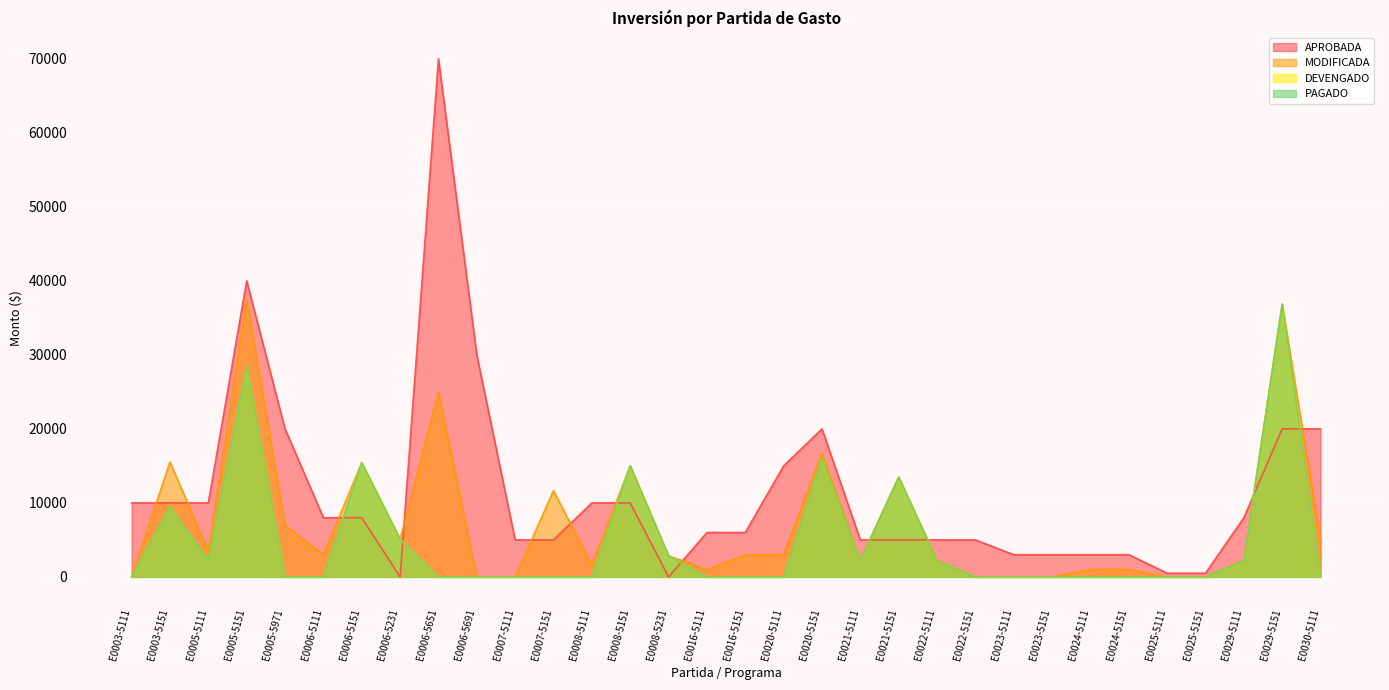

At which label does APROBADA reach its peak?

E0006-5651